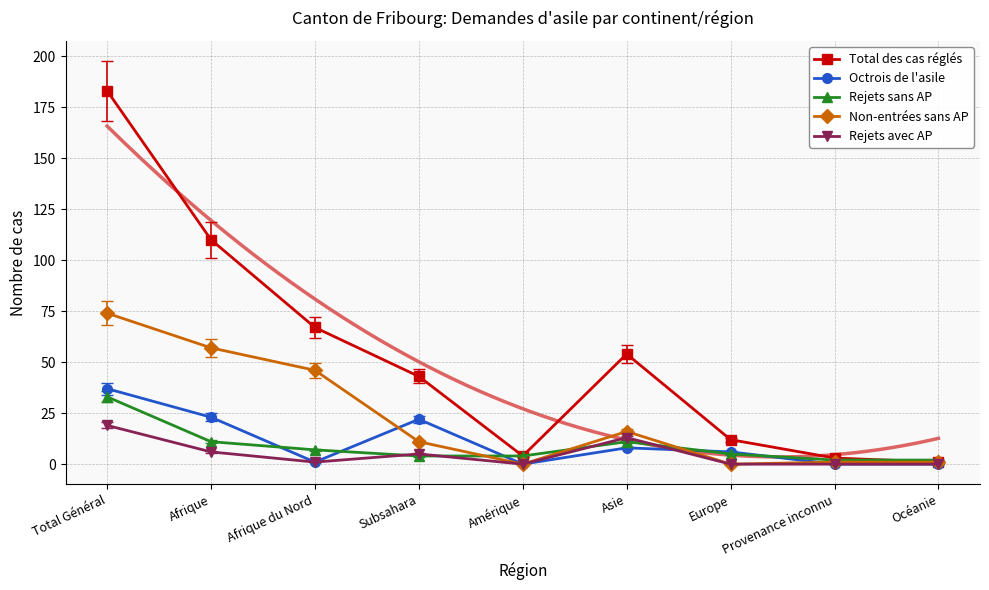

Reading left to right, transcribe all the data shown in this chart.

Total des cas réglés: Total Général=183	Afrique=110	Afrique du Nord=67	Subsahara=43	Amérique=4	Asie=54	Europe=12	Provenance inconnu=3	Océanie=1
Octrois de l'asile: Total Général=37	Afrique=23	Afrique du Nord=1	Subsahara=22	Amérique=0	Asie=8	Europe=6	Provenance inconnu=0	Océanie=0
Rejets sans AP: Total Général=33	Afrique=11	Afrique du Nord=7	Subsahara=4	Amérique=4	Asie=11	Europe=5	Provenance inconnu=2	Océanie=2
Non-entrées sans AP: Total Général=74	Afrique=57	Afrique du Nord=46	Subsahara=11	Amérique=0	Asie=16	Europe=0	Provenance inconnu=1	Océanie=1
Rejets avec AP: Total Général=19	Afrique=6	Afrique du Nord=1	Subsahara=5	Amérique=0	Asie=13	Europe=0	Provenance inconnu=0	Océanie=0